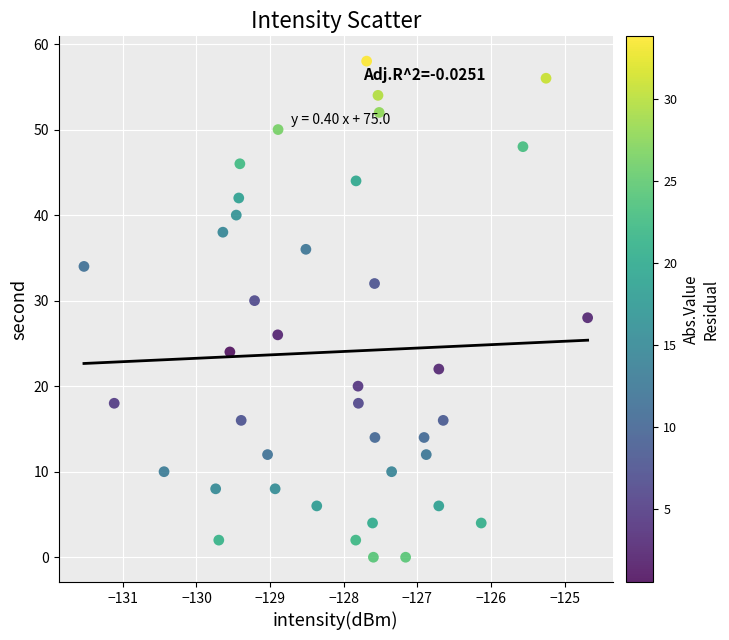

What is the range of Y values (max minus min)?

58